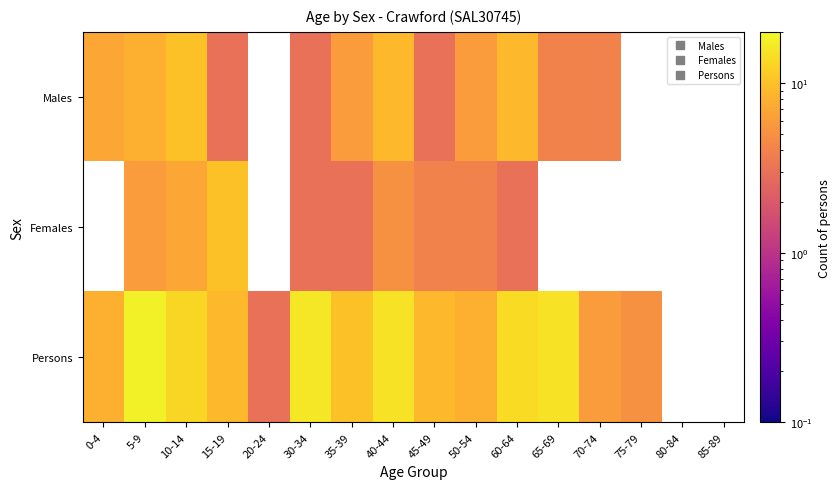

At which label does Males first exceed 8?

10-14